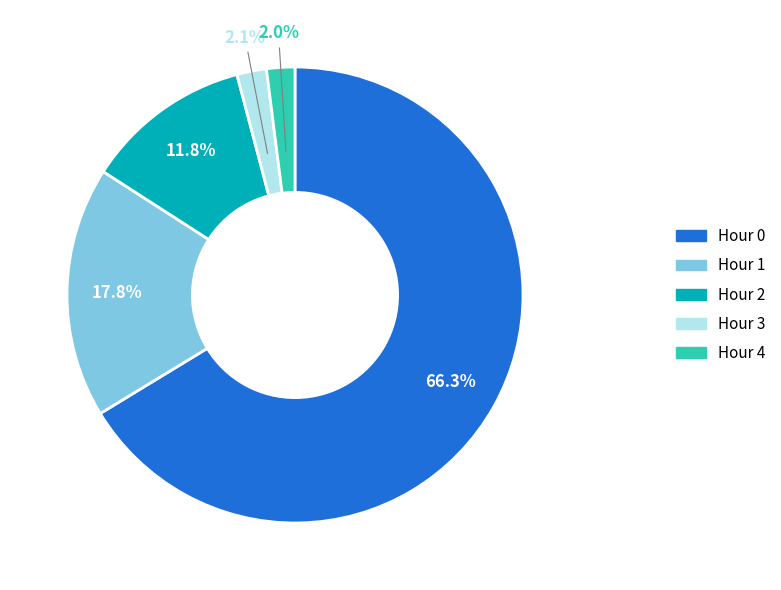

What percentage is the Hour 1 slice, to the nearest percent?

18%